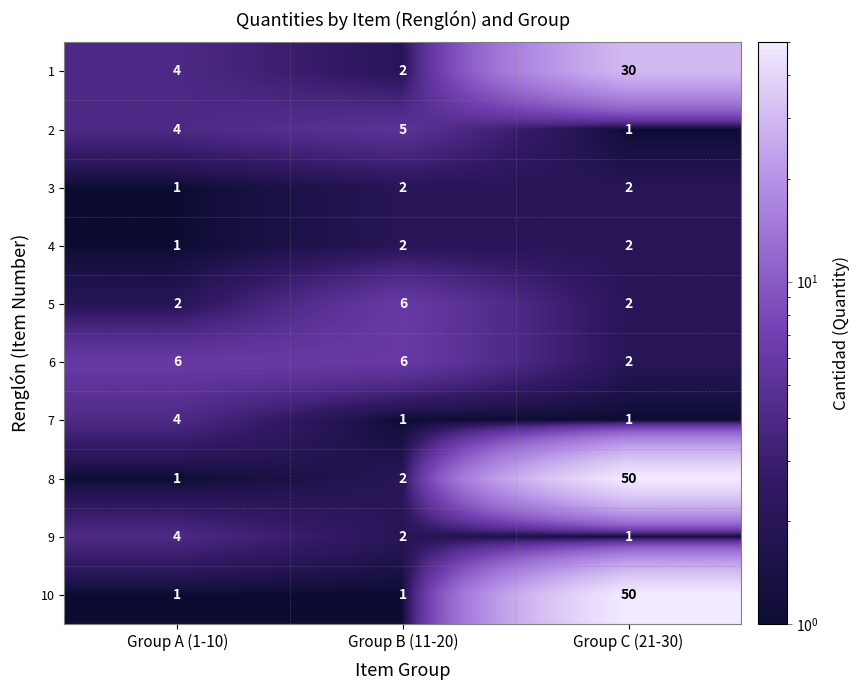

The value of 3 at Group A (1-10) is 1. True or false?

True